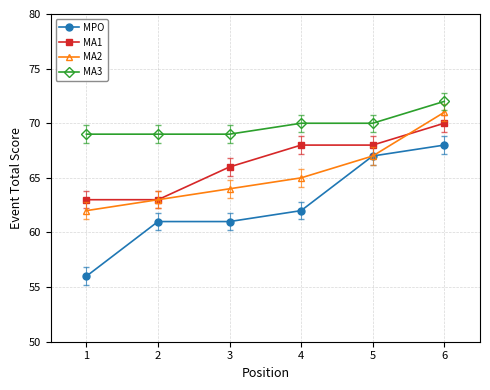

What is the spread (max minus min) of values at 4?

8